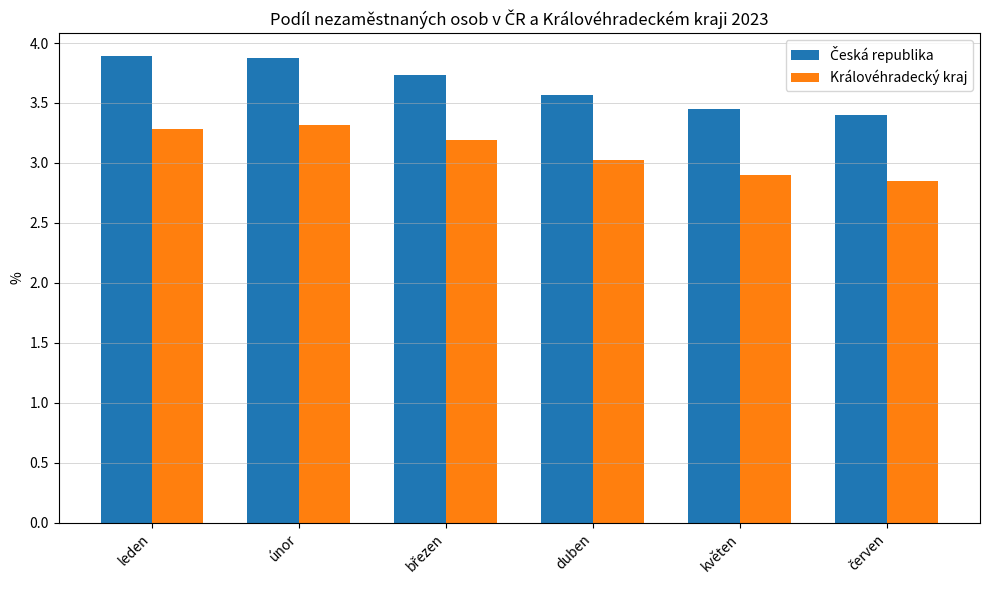

Is it true that Královéhradecký kraj equals 5.0 at únor?

False